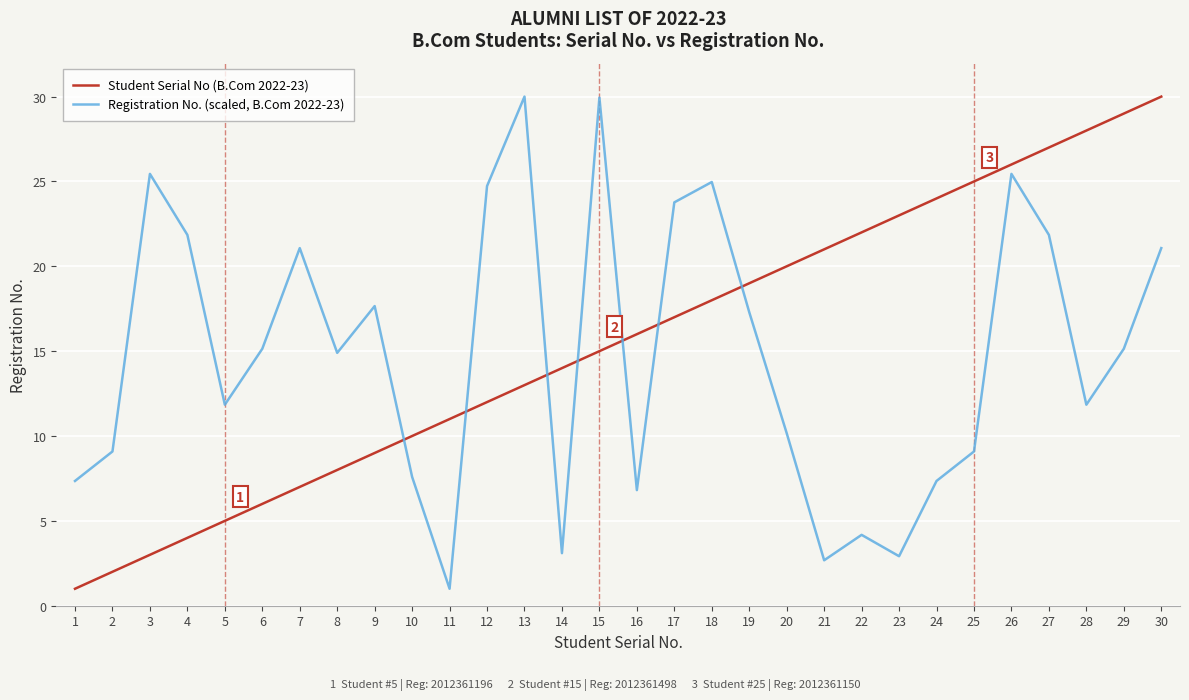

What is the total value across all series at 27?

48.9